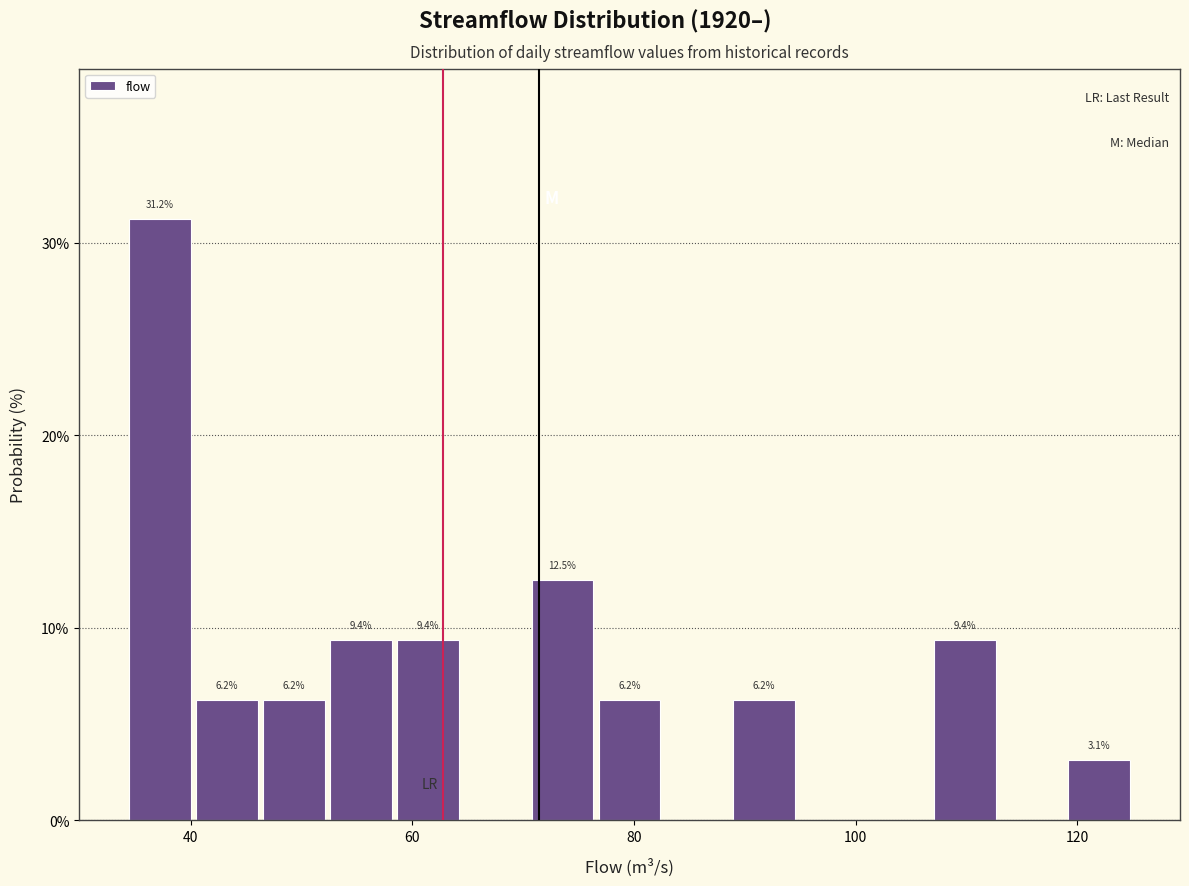

Around what value on the x-axis is the tallest bar? Give the approximate position of its centre, as read against the axis.

38